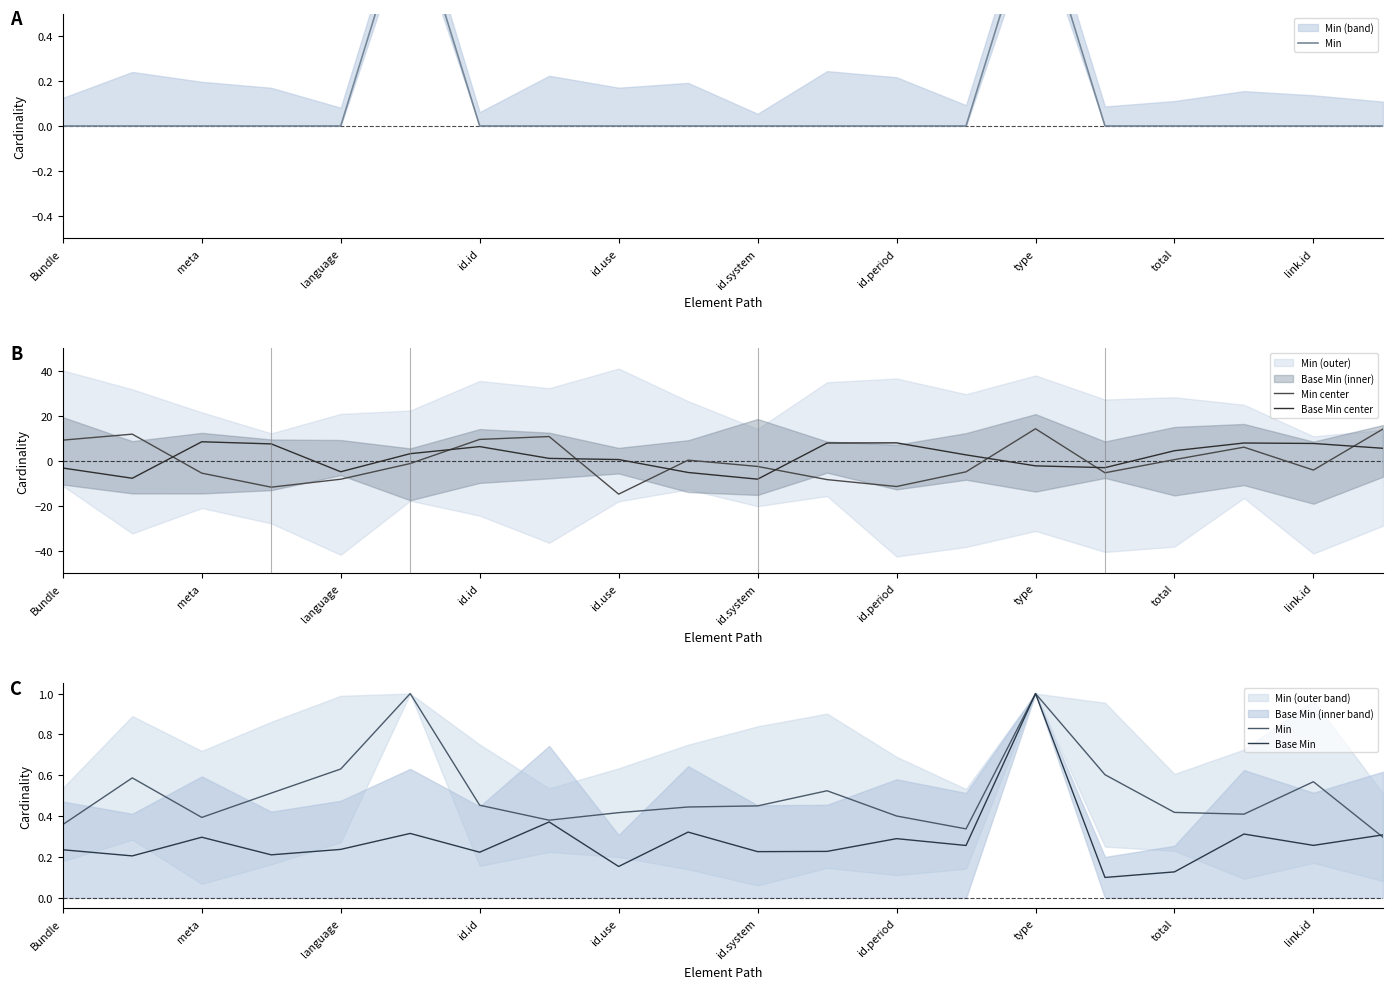

Which series ends up on top after the final intersection of Base Min and Min?

Base Min